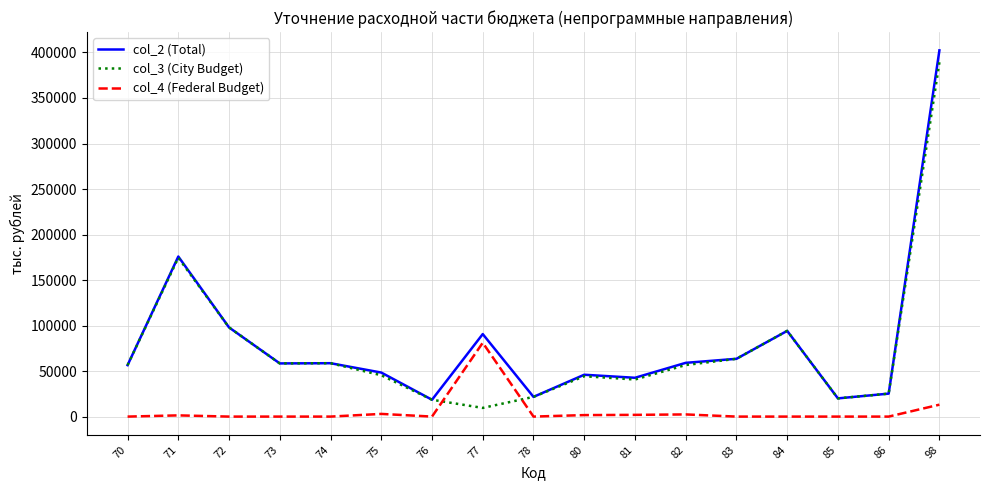

Which series has the widest spread of values?

col_2 (Total)